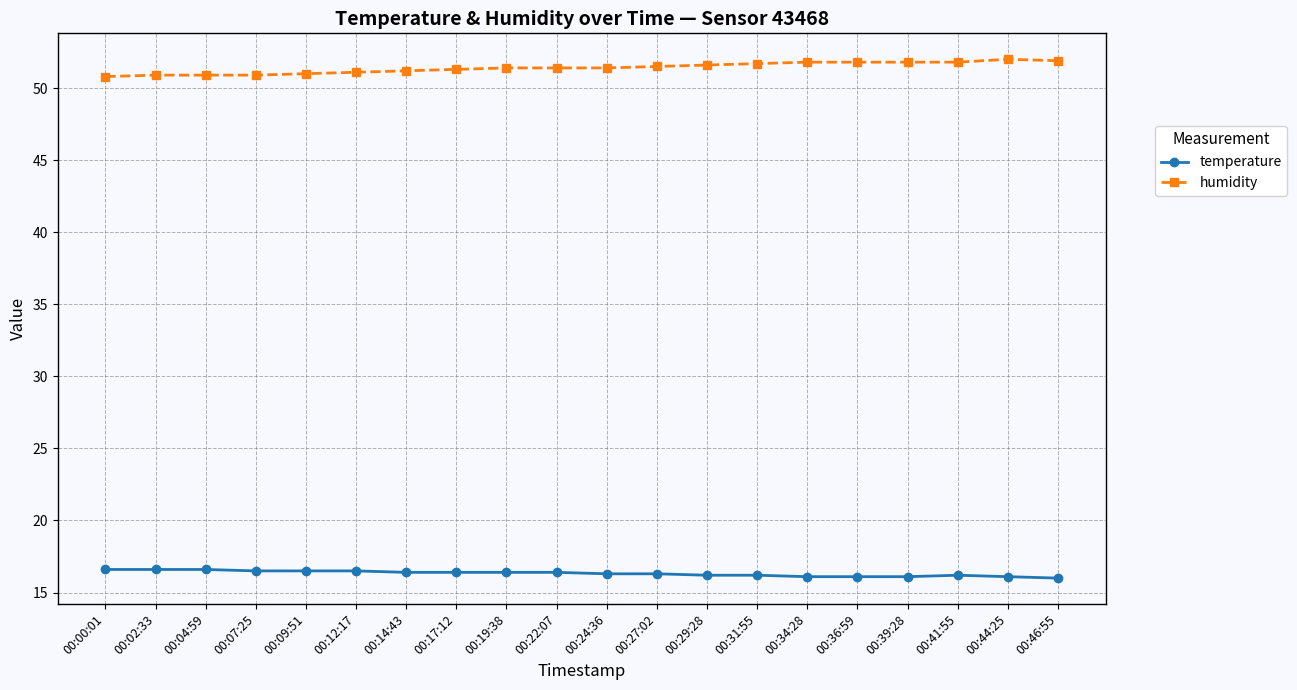

True or false: temperature has a value of 28.7 at 00:39:28.

False